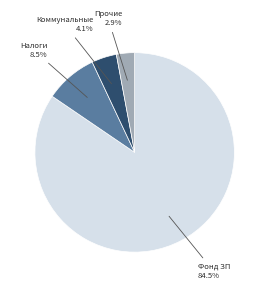

Is there a majority slice in this chart?

Yes